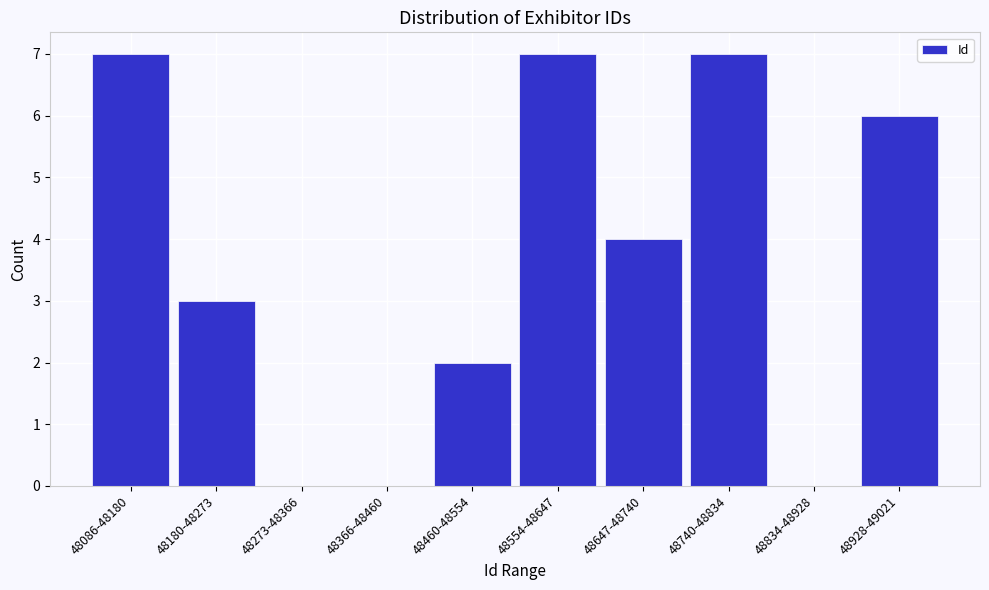

Reading right to left, transcribe all the data shown in this chart.

48928-49021=6	48834-48928=0	48740-48834=7	48647-48740=4	48554-48647=7	48460-48554=2	48366-48460=0	48273-48366=0	48180-48273=3	48086-48180=7